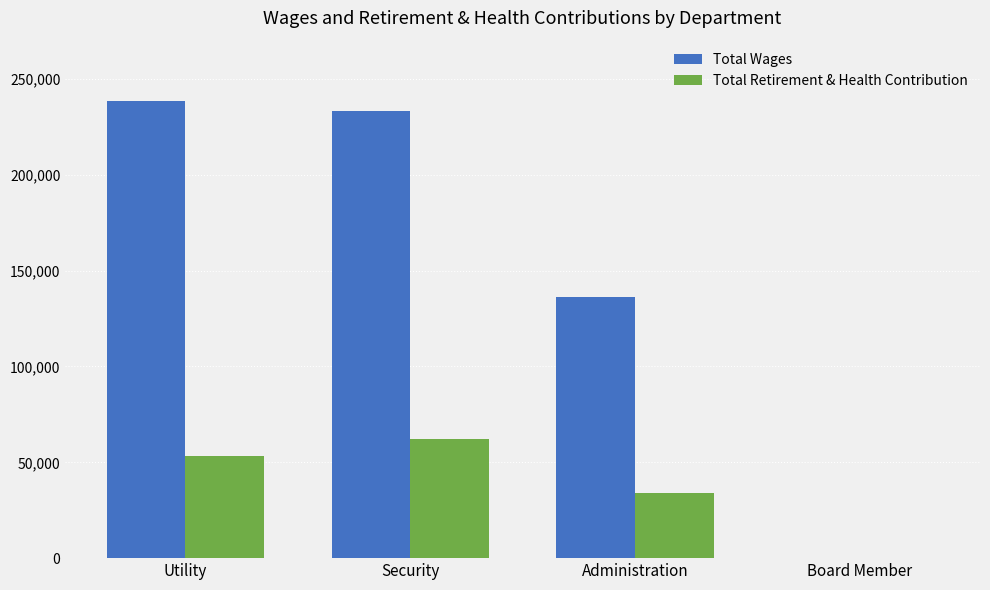

Between Security and Board Member, which series saw the biggest shift?

Total Wages